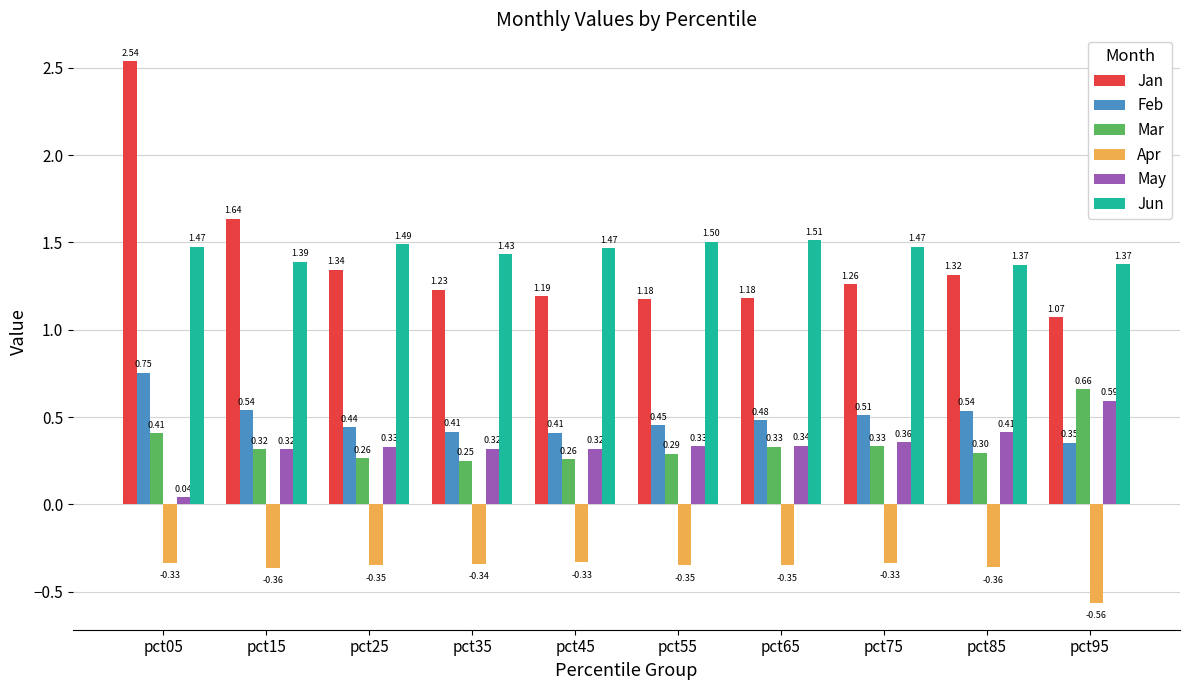

What is the sum of the Apr values at pct15 and pct85?

-0.7